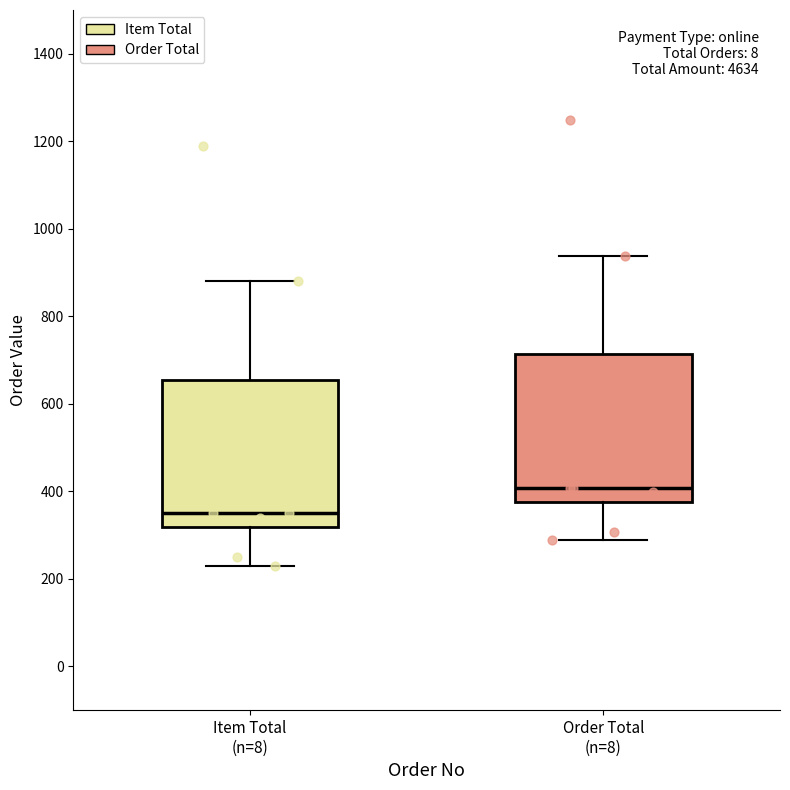

Which box has the lowest median line?

Item Total (n=8)